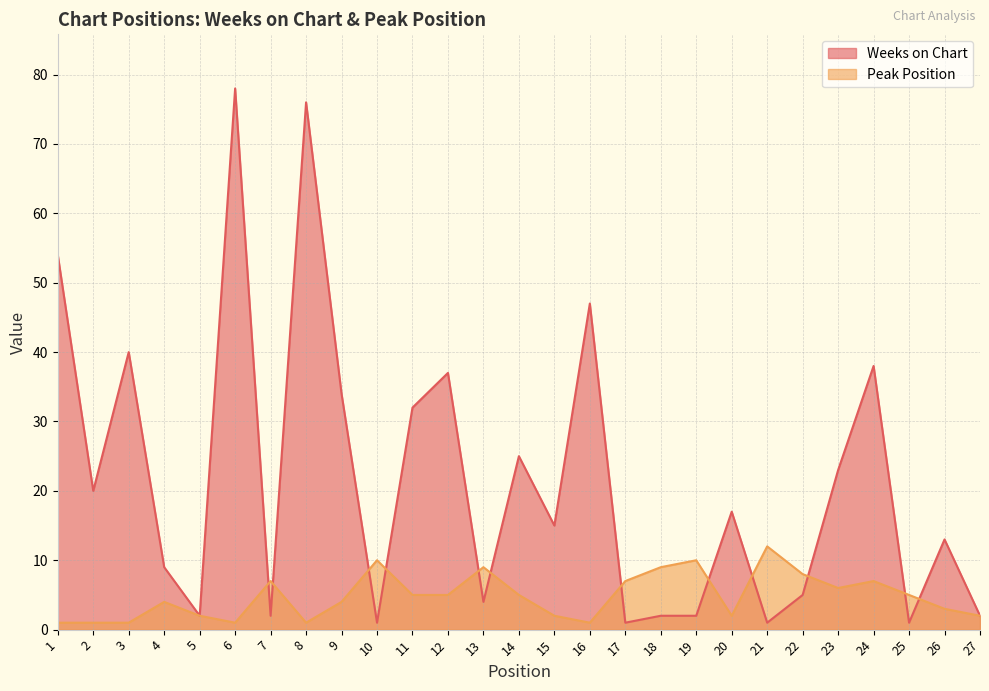

Count the number of data series in this chart.

2